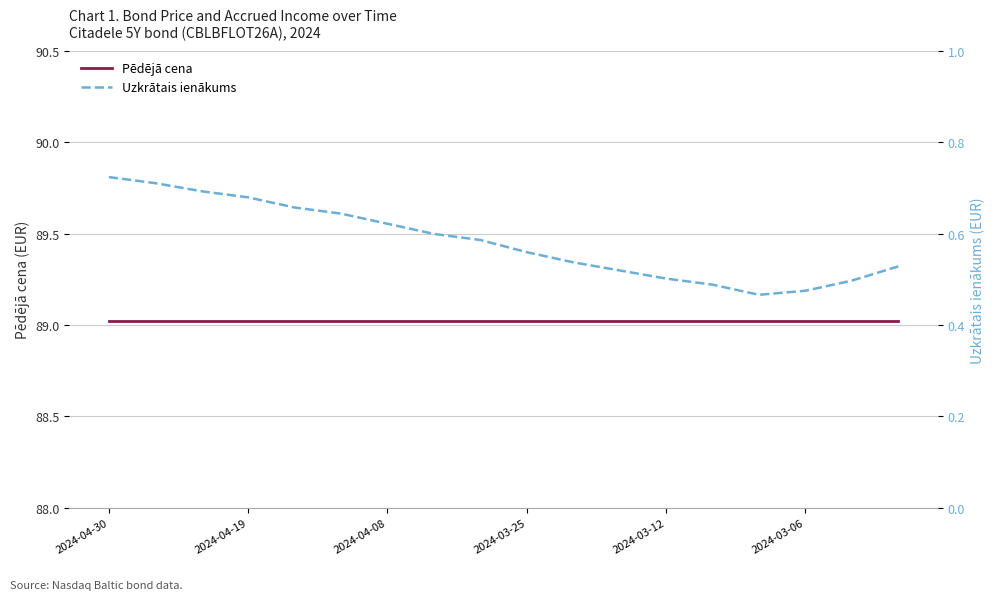

Does the chart display data point markers on the line(s)?

No